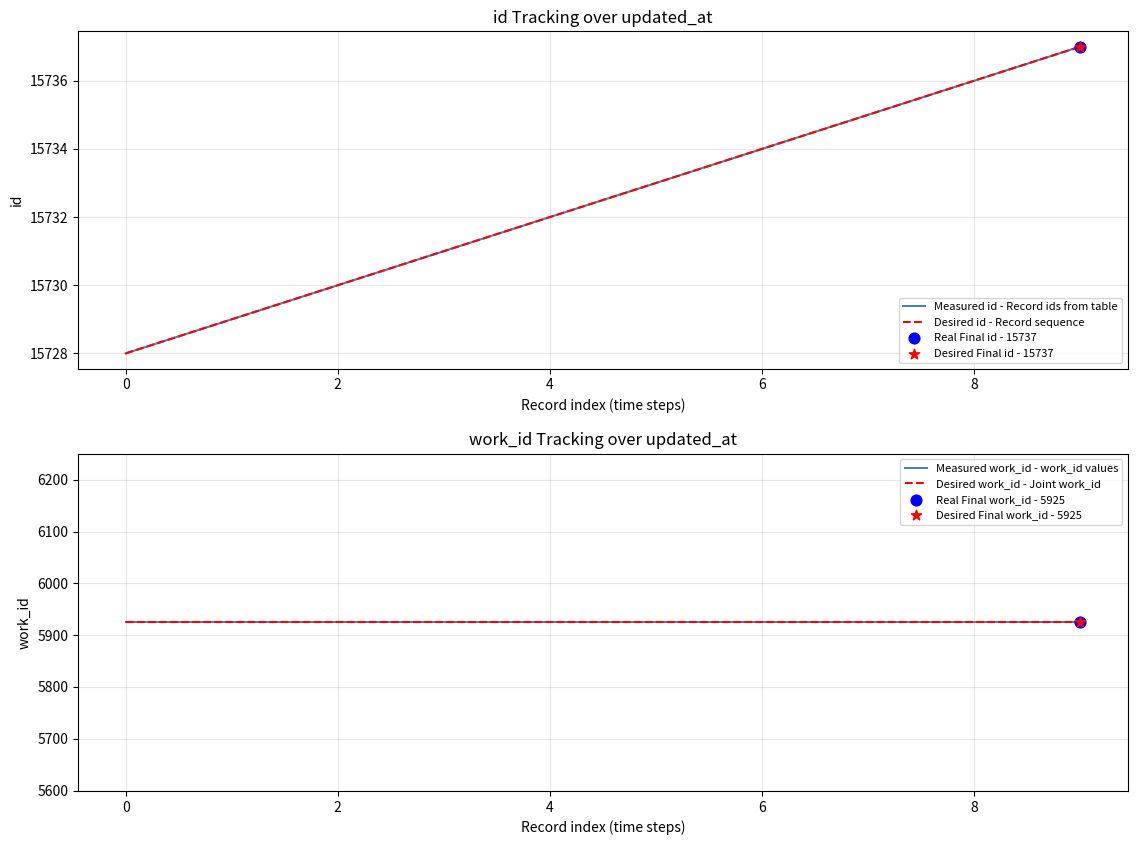

What are all the series names shown in the legend?

Measured id - Record ids from table, Desired id - Record sequence, Measured work_id - work_id values, Desired work_id - Joint work_id